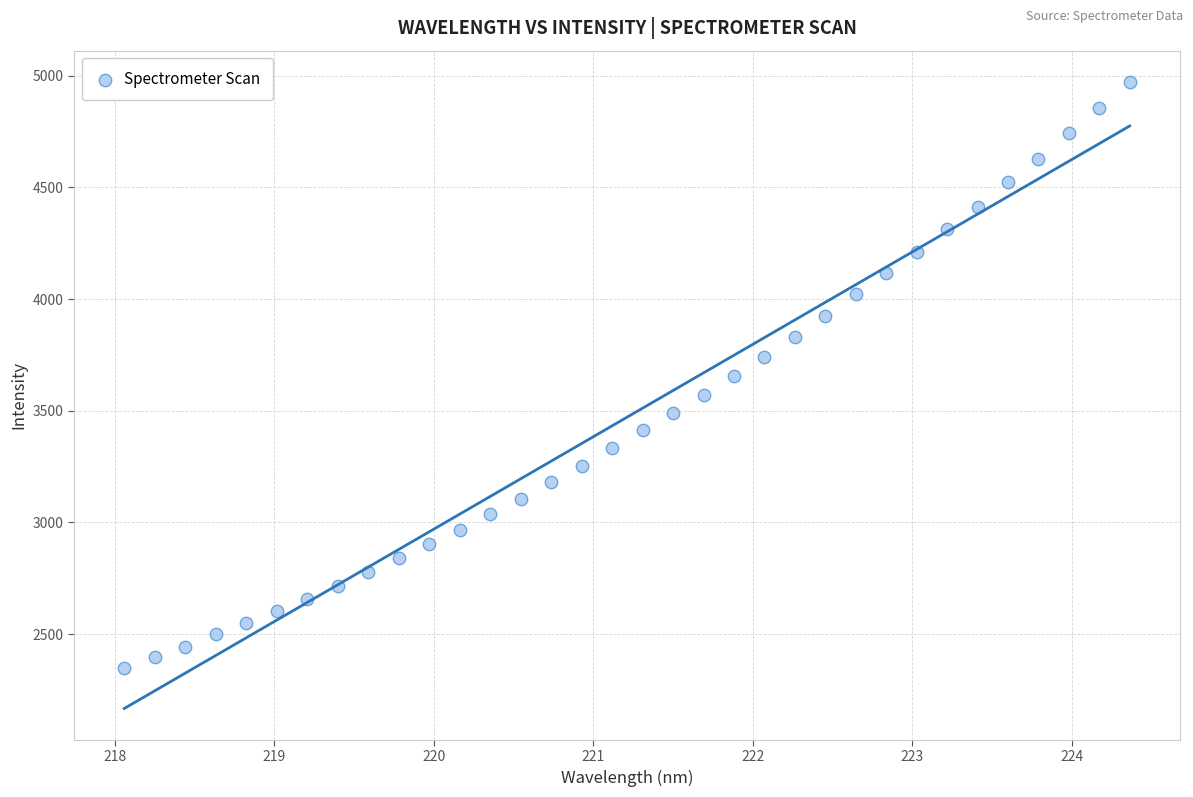

What is the range of Y values (max minus min)?

2625.5